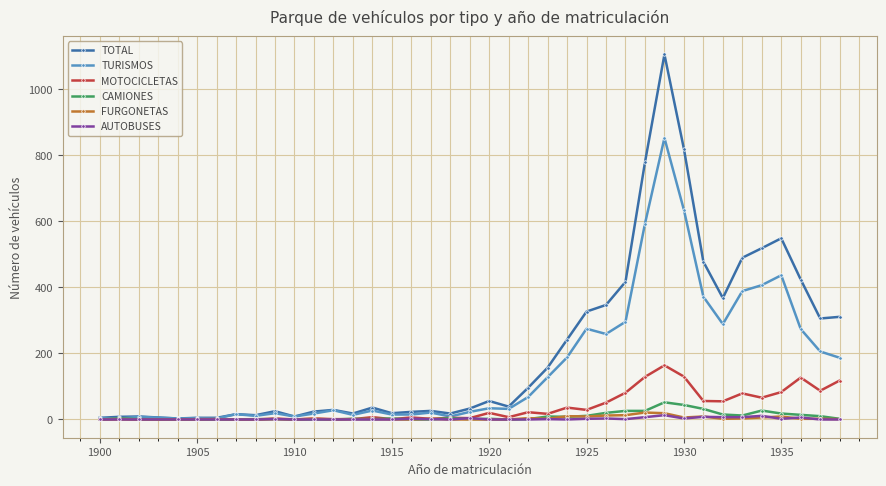

What is the maximum value shown in the chart?

1106